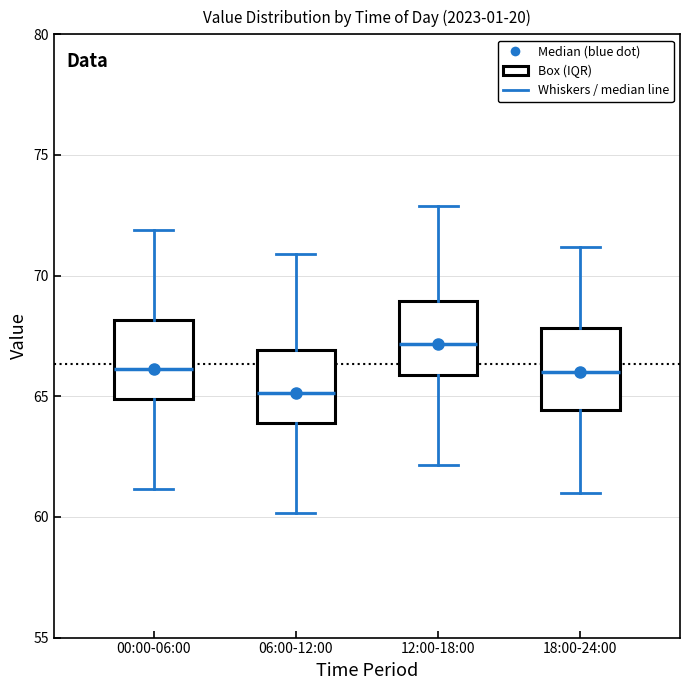

Reading left to right, transcribe this box plot: for each box, give where its median line is, the range the box spans, and where its two whiskers end, as read against the y-axis. The values are not printed on the chart, so give them approximately, as read against the axis.

00:00-06:00: median 66.0, box 65.0 to 68.0, whiskers 61.0 to 72.0
06:00-12:00: median 65.0, box 64.0 to 67.0, whiskers 60.0 to 71.0
12:00-18:00: median 67.0, box 66.0 to 69.0, whiskers 62.0 to 73.0
18:00-24:00: median 66.0, box 64.5 to 68.0, whiskers 61.0 to 71.0